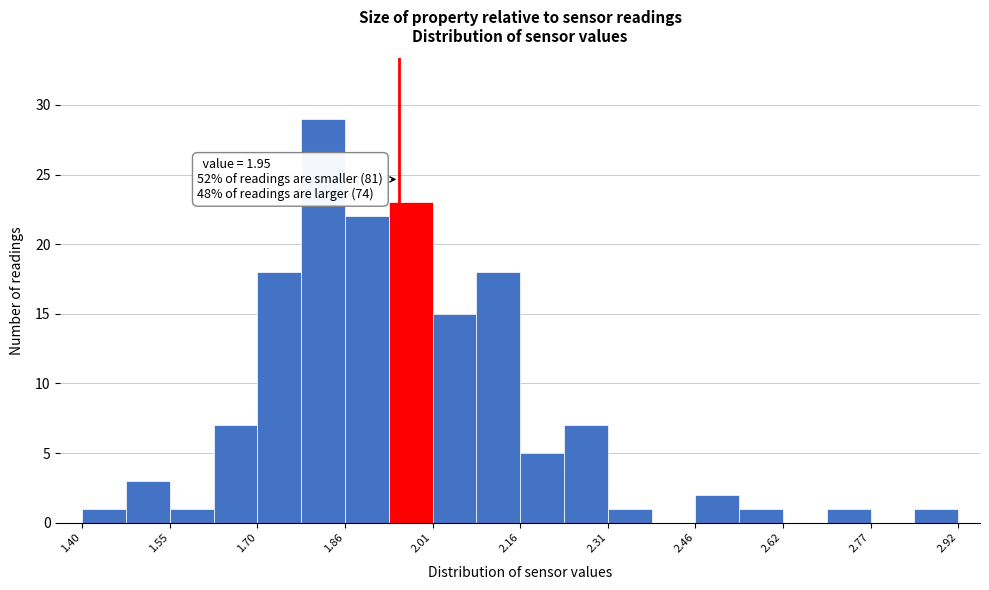

Around what value on the x-axis is the tallest bar? Give the approximate position of its centre, as read against the axis.

1.82